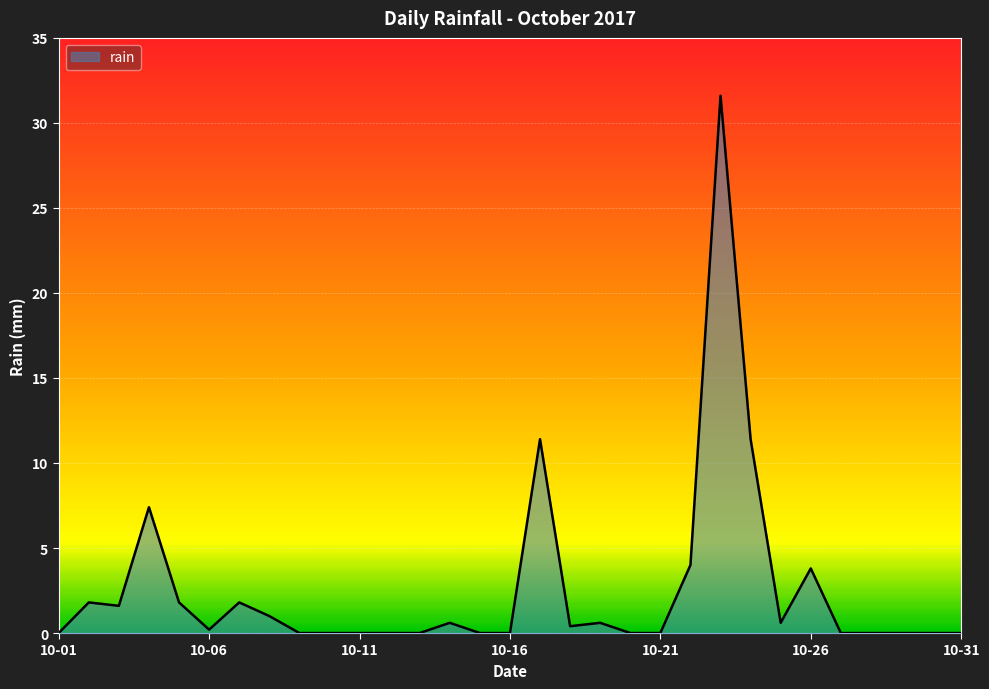

What is the difference between the maximum and minimum values?

31.6